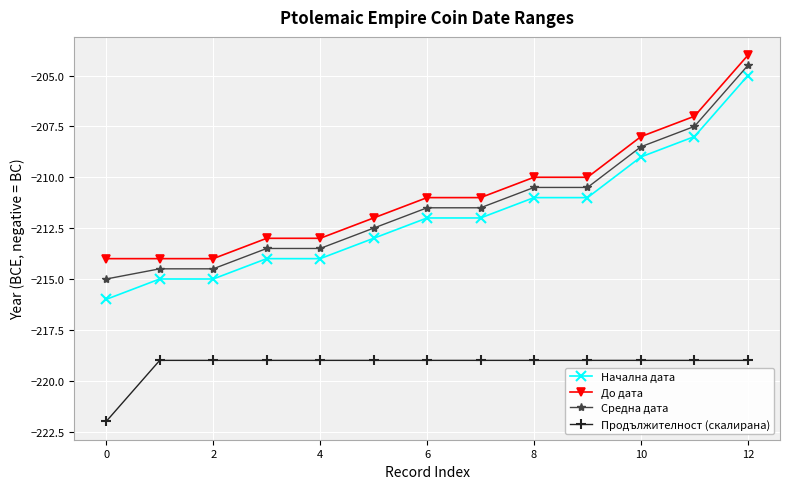

True or false: Продължителност (скалирана) and До дата intersect in this chart.

False